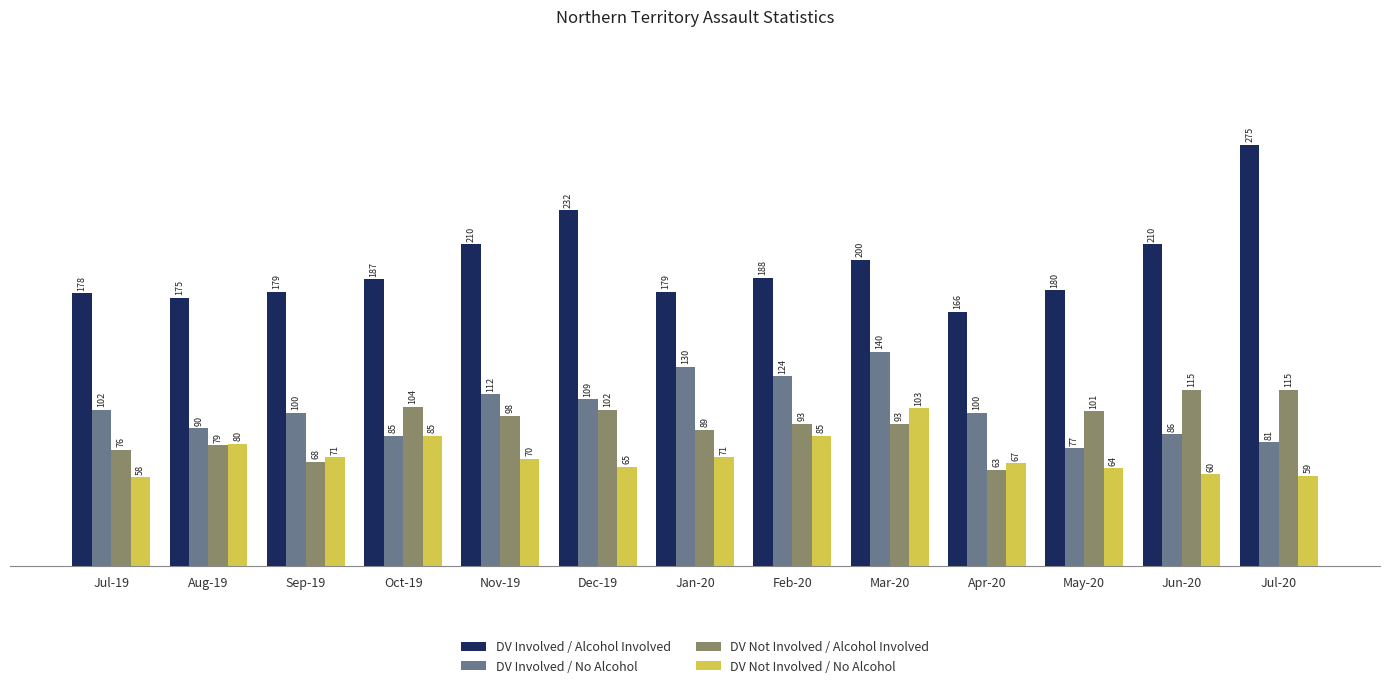

How many groups of bars are there?

13